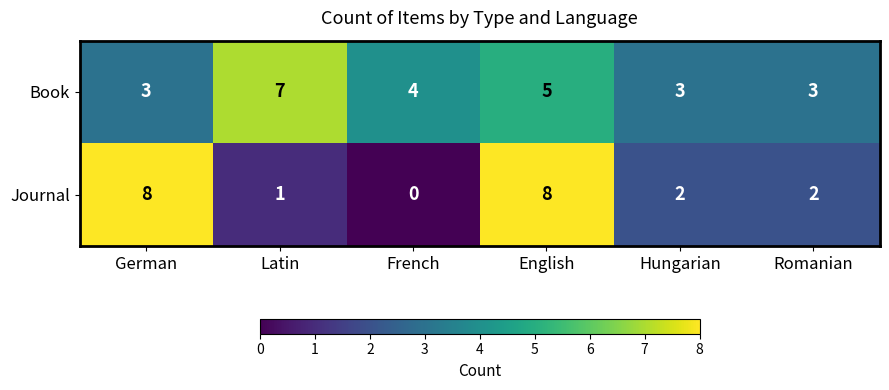

What is the sum of all Journal values?

21